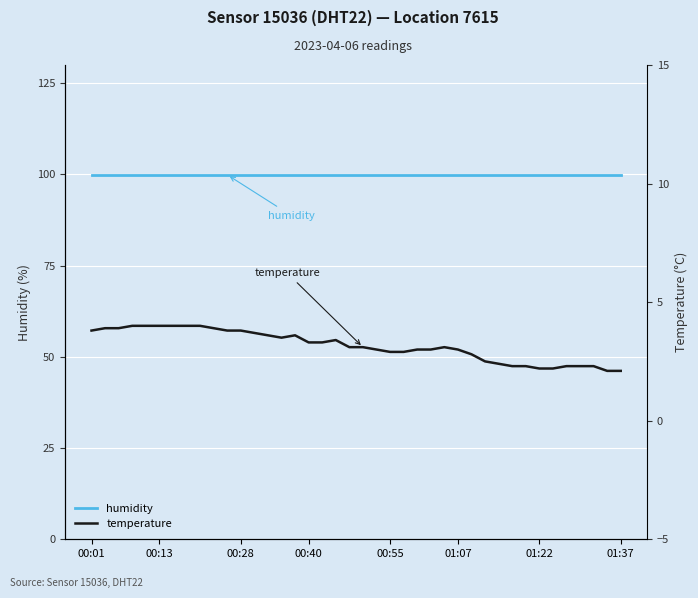

Rank the series at 01:22 from highest to lowest value.

humidity, temperature